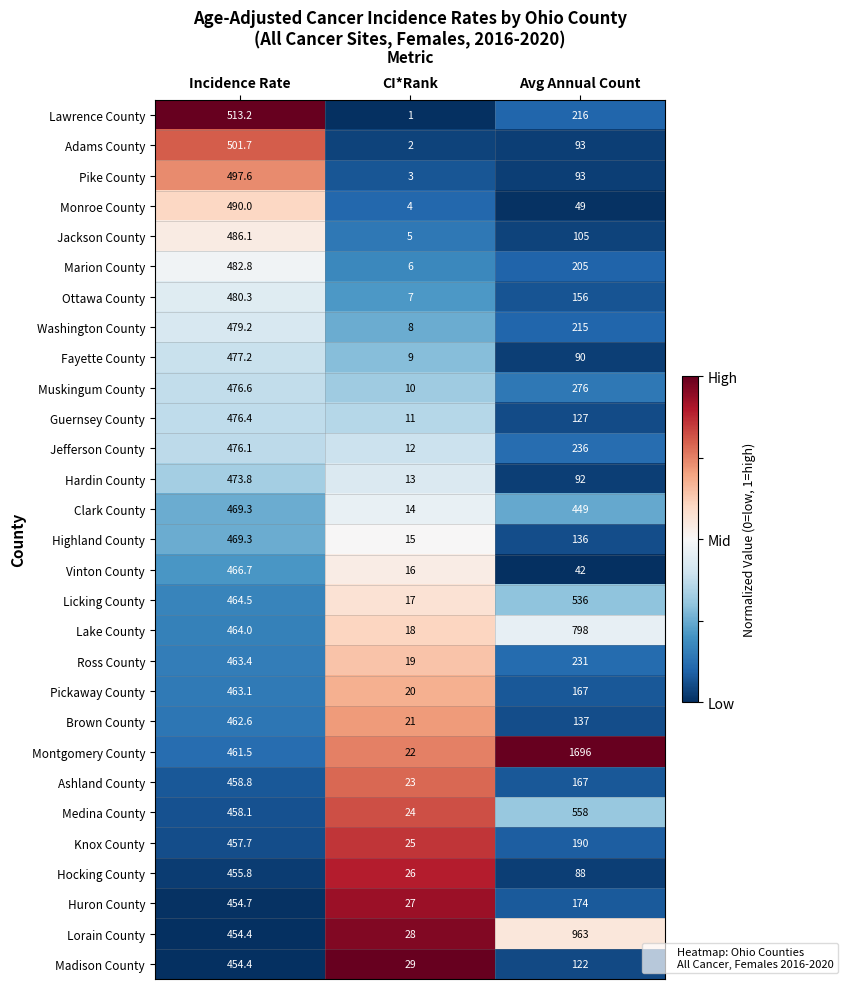

The value of Lorain County at CI*Rank is 19.2. True or false?

False